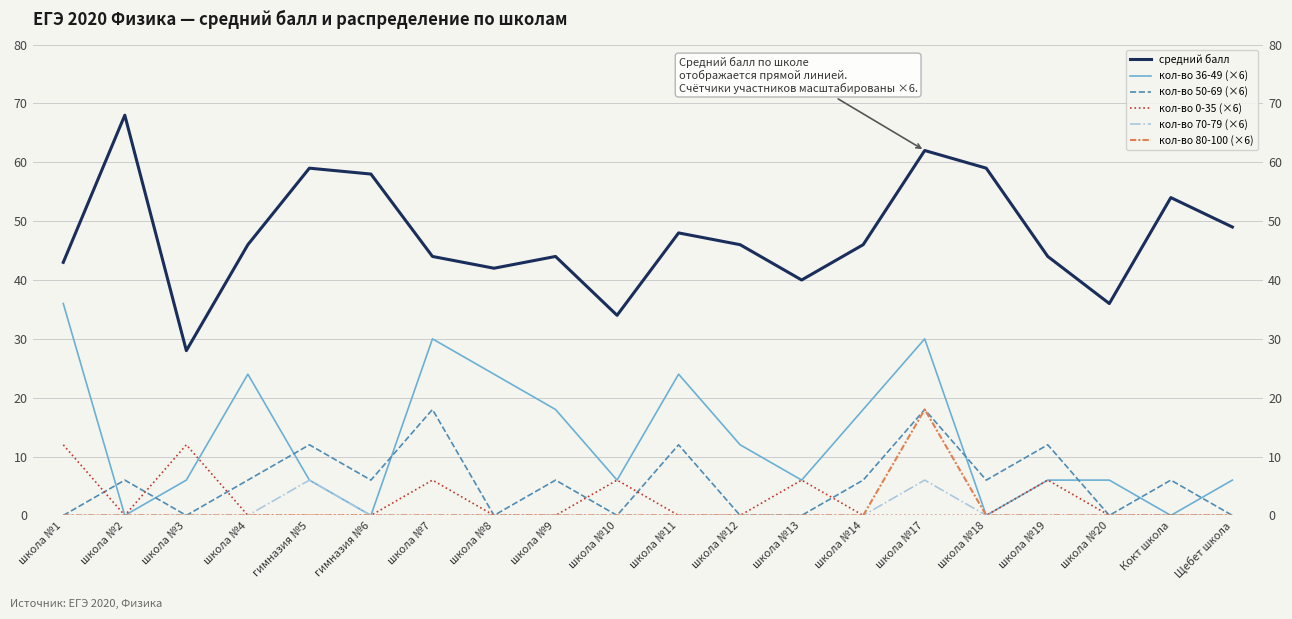

What is the sum of all кол-во 0-35 (×6) values?

48